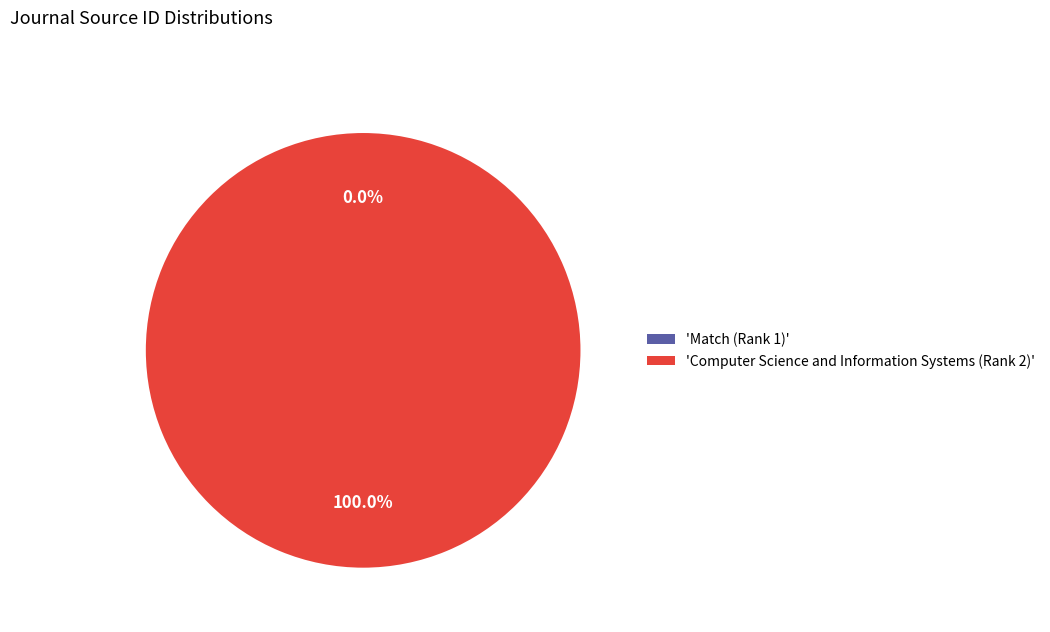

Is there any slice that represents more than half of the pie?

Yes